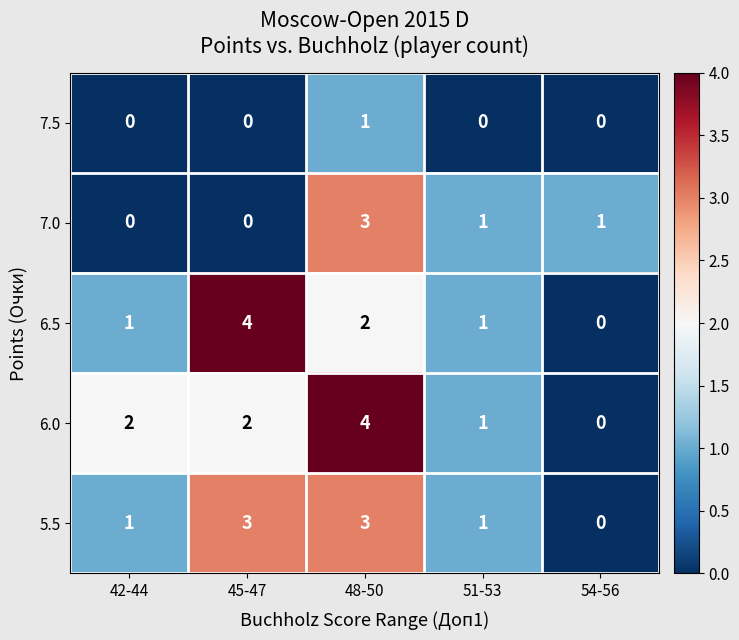

Is it true that 7.5 equals 1 at 42-44?

False